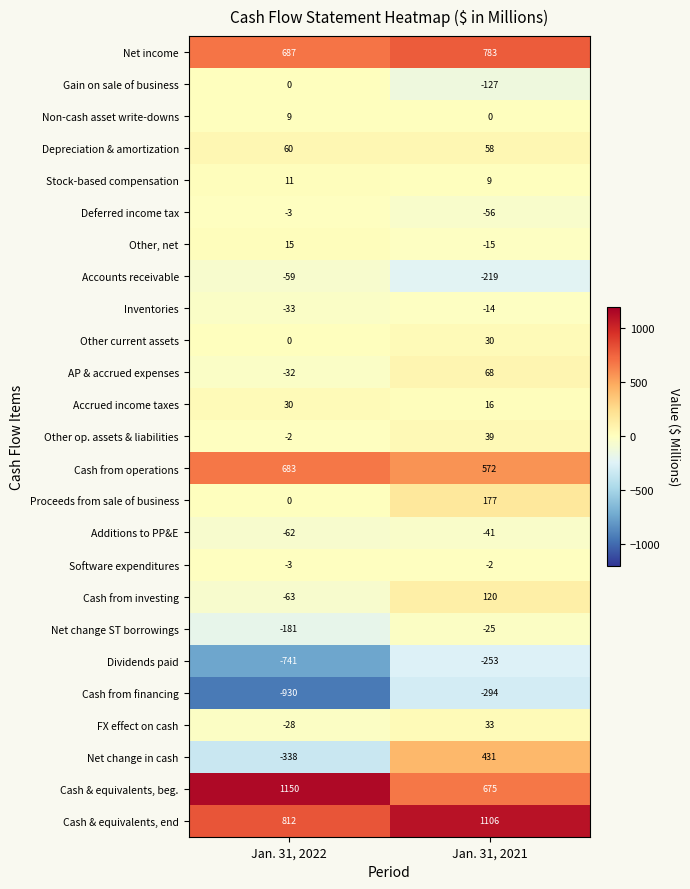

At Jan. 31, 2021, list the series in order from smallest to largest.

Cash from financing, Dividends paid, Accounts receivable, Gain on sale of business, Deferred income tax, Additions to PP&E, Net change ST borrowings, Other, net, Inventories, Software expenditures, Non-cash asset write-downs, Stock-based compensation, Accrued income taxes, Other current assets, FX effect on cash, Other op. assets & liabilities, Depreciation & amortization, AP & accrued expenses, Cash from investing, Proceeds from sale of business, Net change in cash, Cash from operations, Cash & equivalents, beg., Net income, Cash & equivalents, end